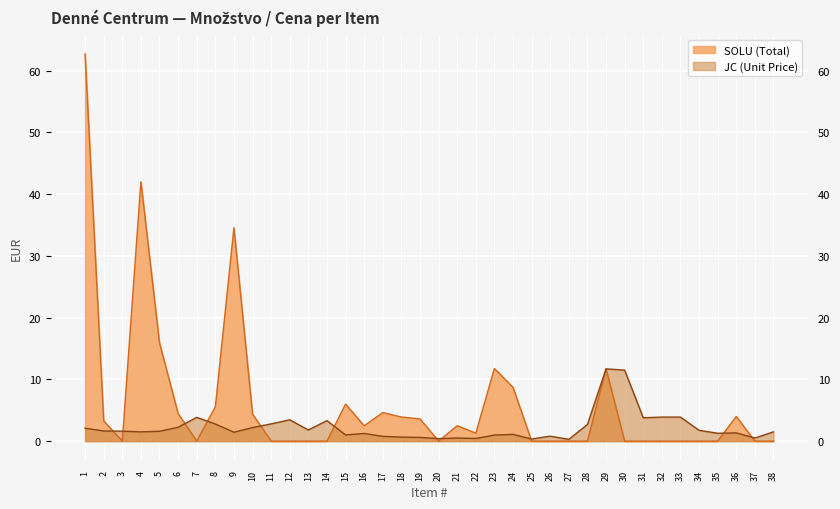

Is it true that SOLU equals 37.5 at 14?

False